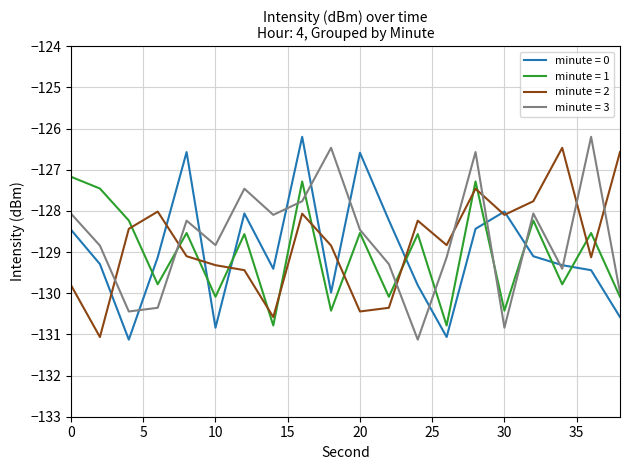

How many interior local peaks does the minute = 3 series have?

6